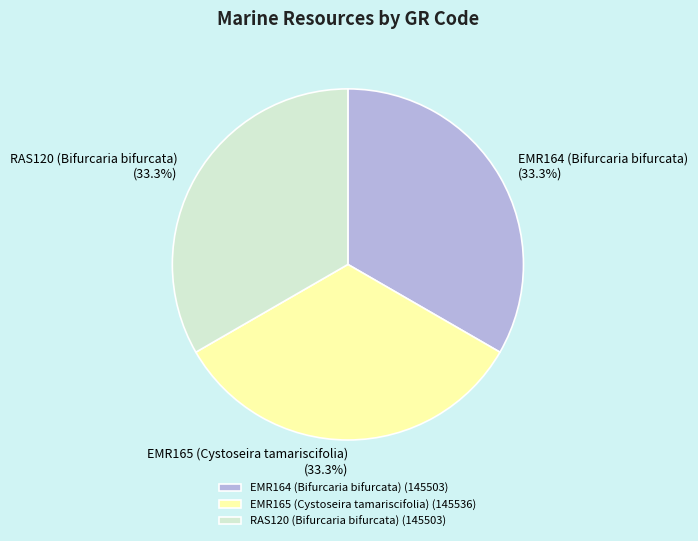

To the nearest percent, what percentage of the pie is RAS120 (Bifurcaria bifurcata)?

33%